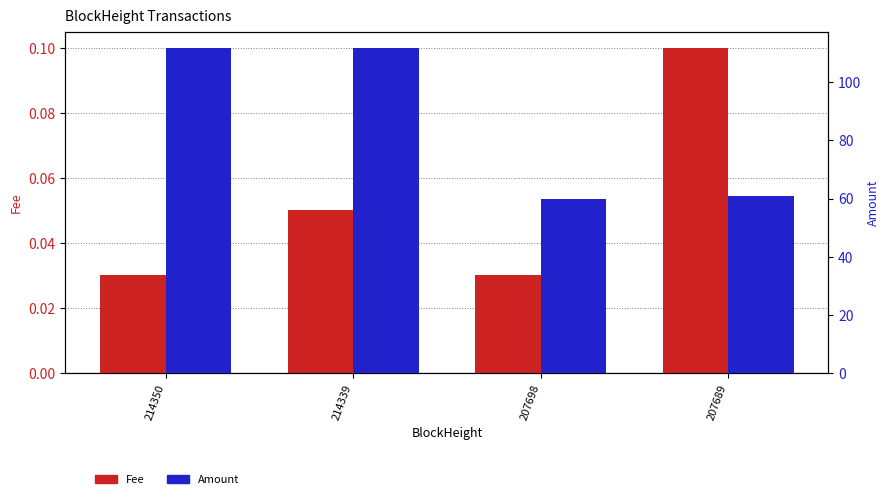

Is it true that Fee equals 0.0 at 207698?

False